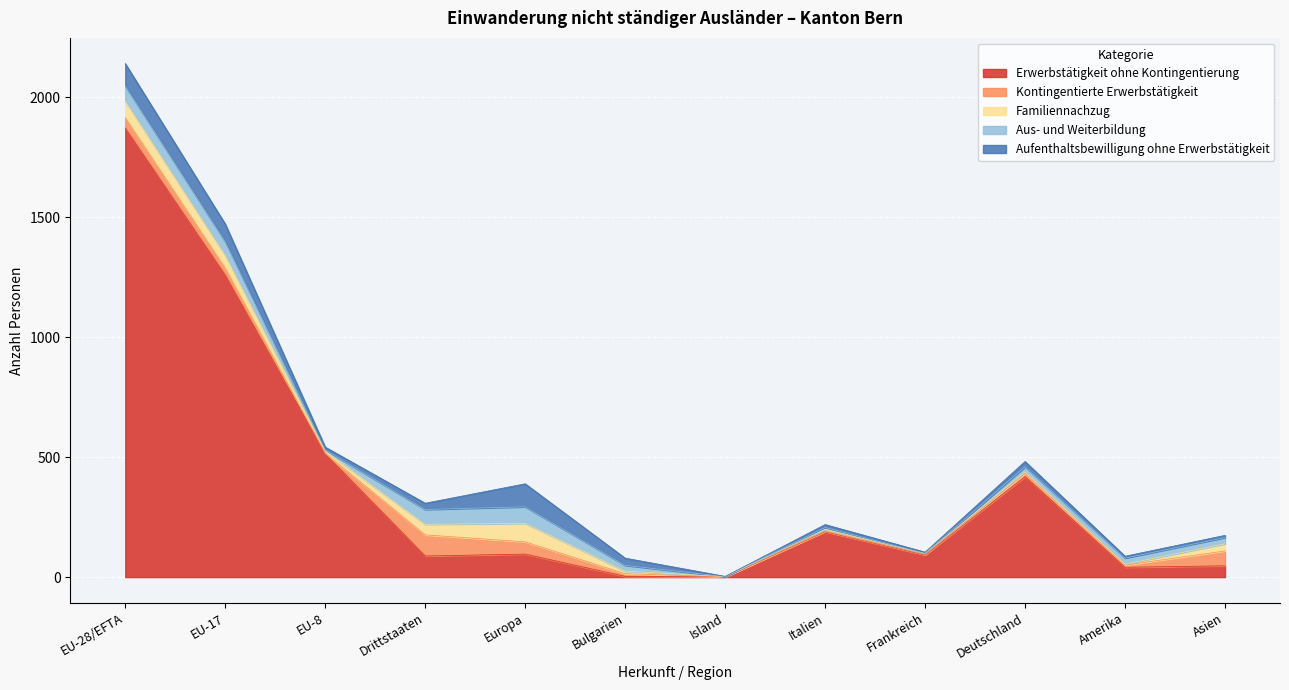

What is the label of the 7th point from the right?

Bulgarien